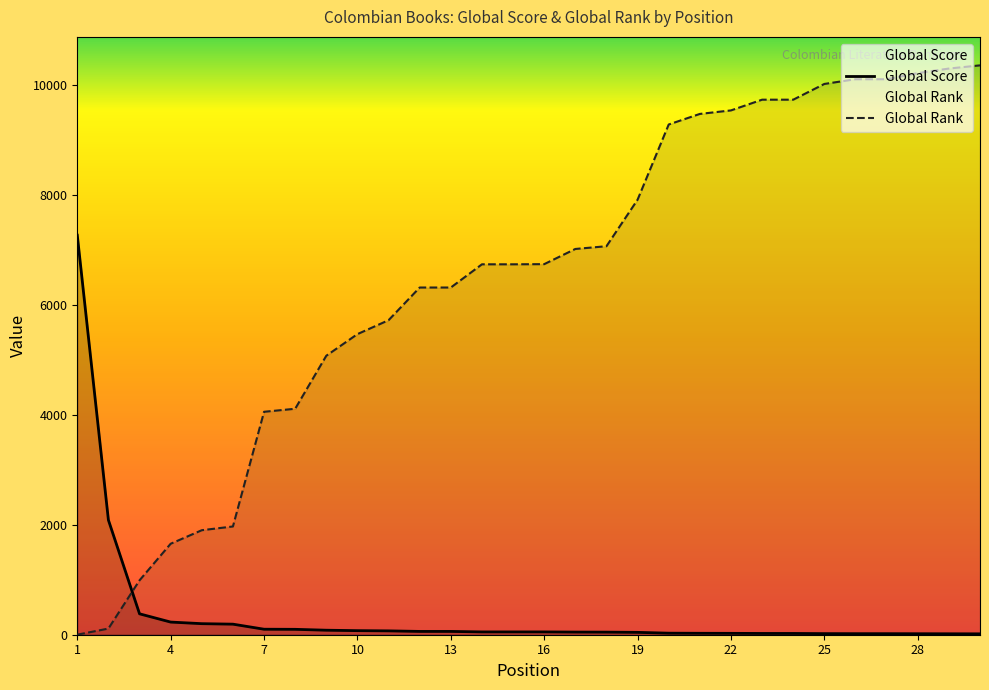

At how many categories does at least one series exceed 5340?

22